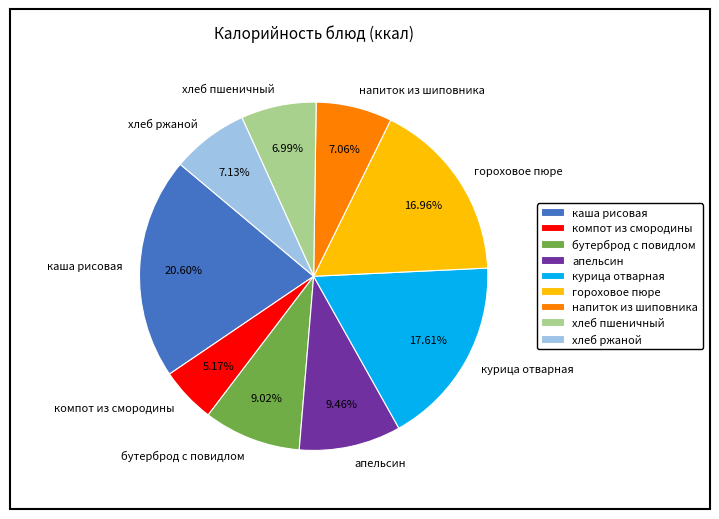

Does any single category account for the majority?

No